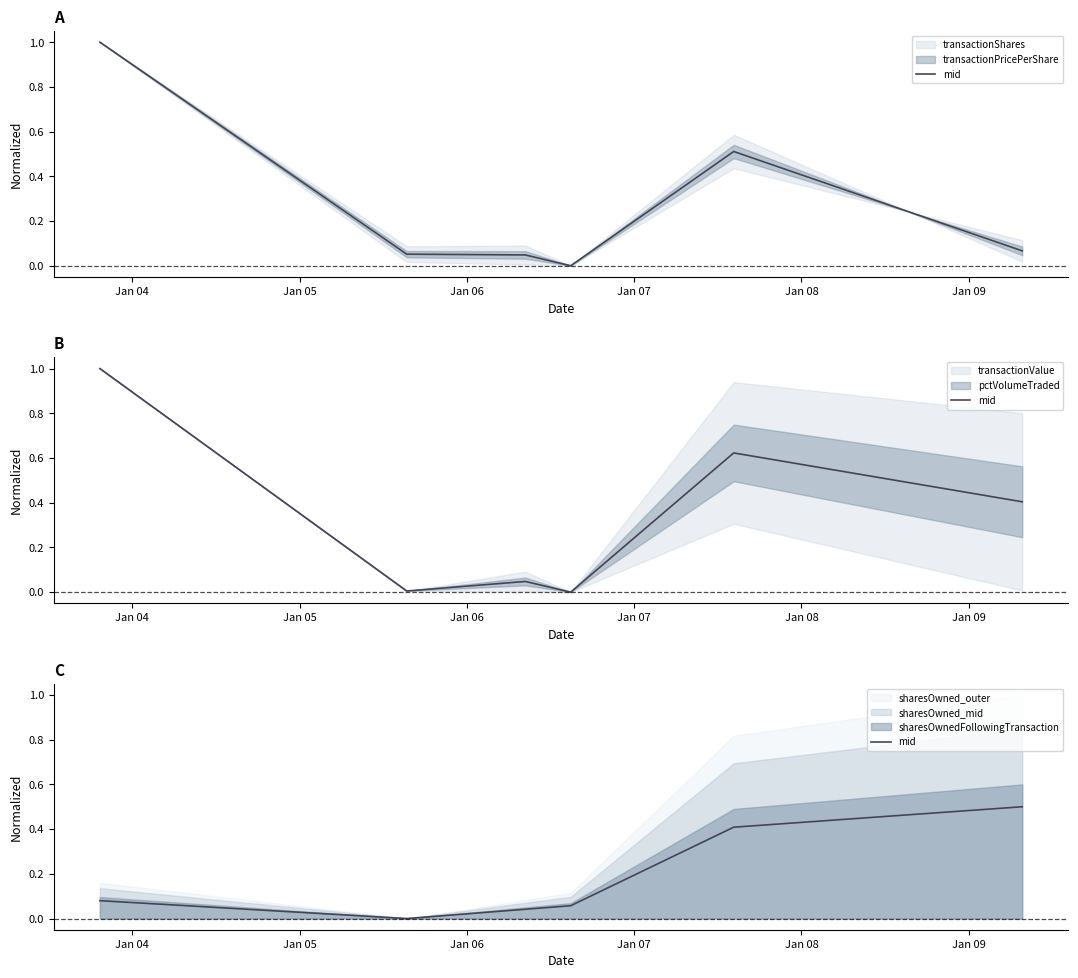

Is it true that the value at Jan 05 is 0.0?

True